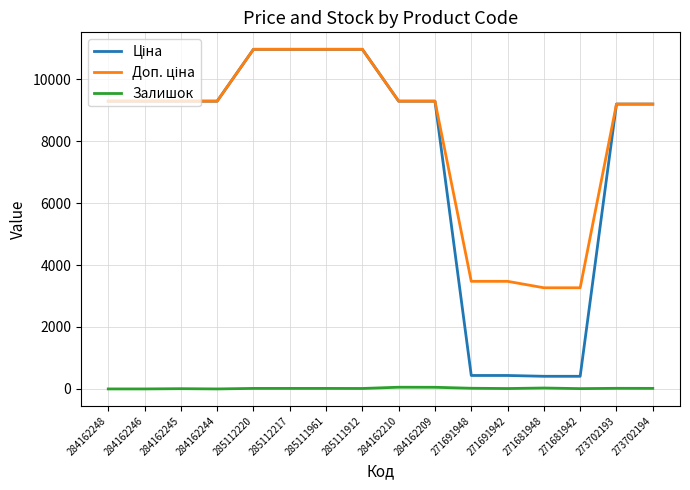

What is the difference between the Залишок values at 285112220 and 284162245?

9.0